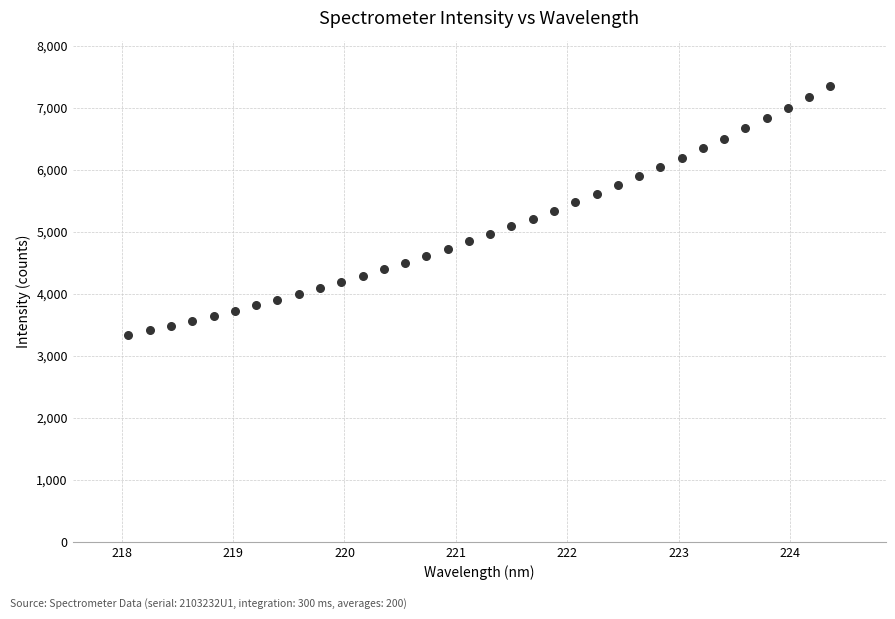

What is the range of X values (max minus min)?

6.3